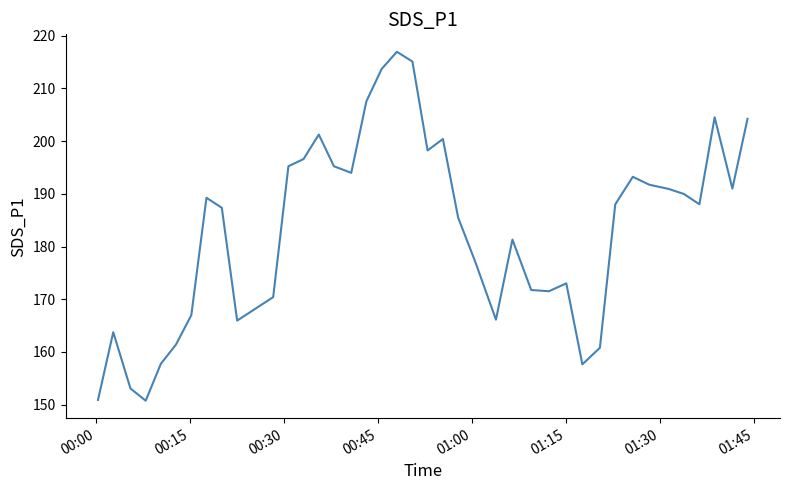

What is the smallest value displayed?

150.8